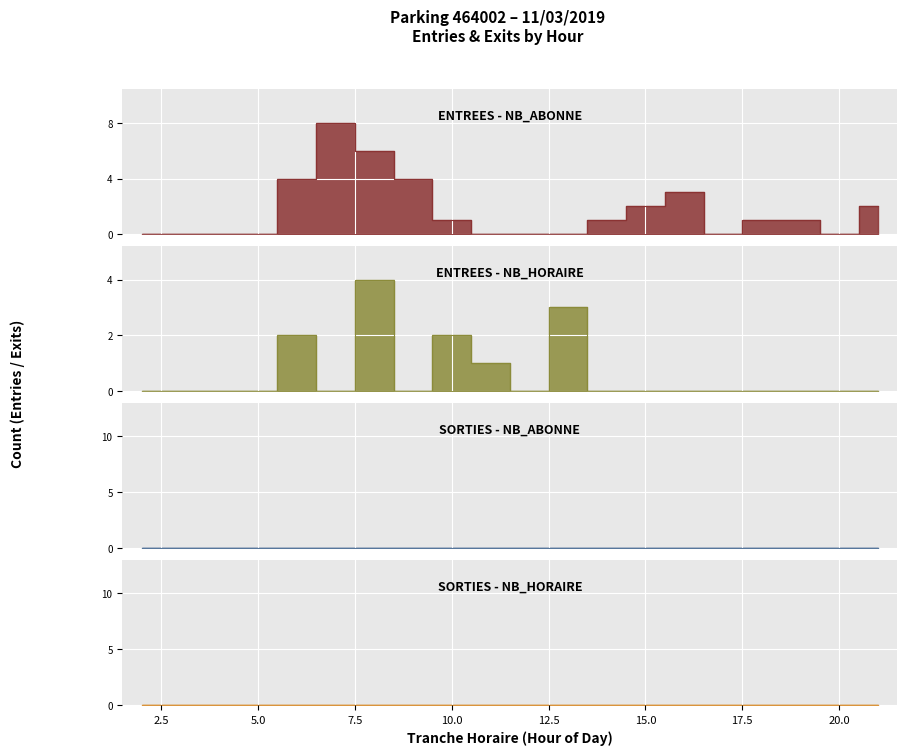

True or false: ENTREES_NB_HORAIRE has a value of 1 at 10.

False